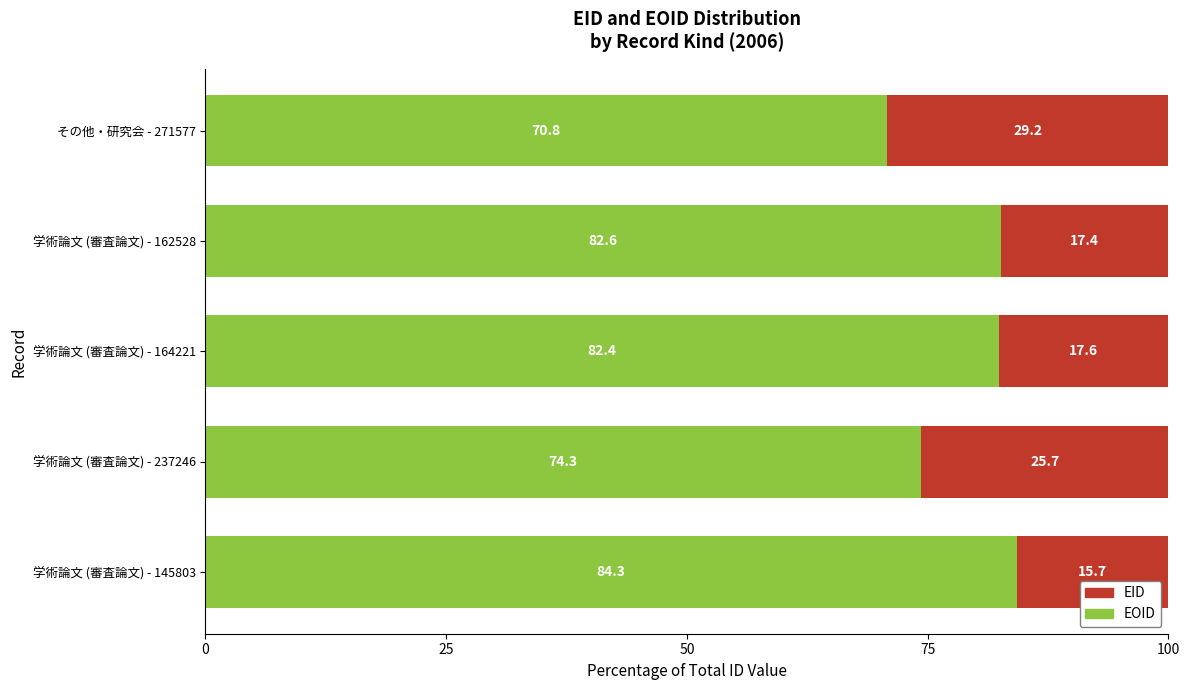

What is the total value across all series at 学術論文 (審査論文) - 237246?

100.0